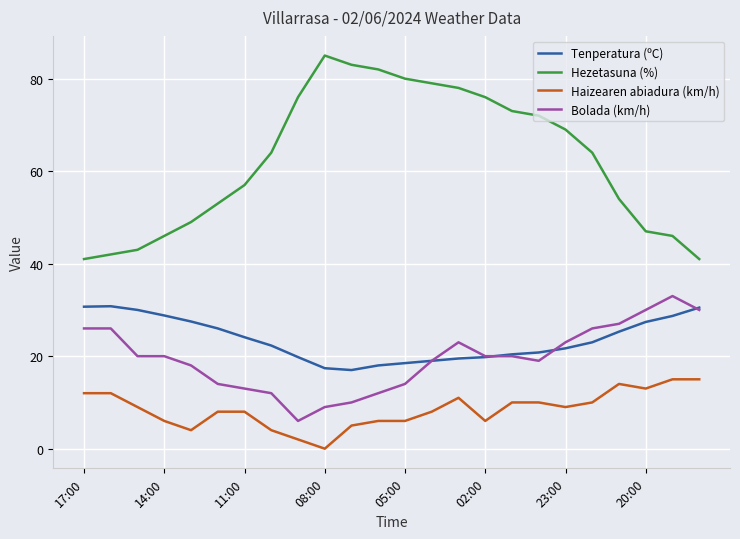

Which series has the largest total across all categories?

Hezetasuna (%)